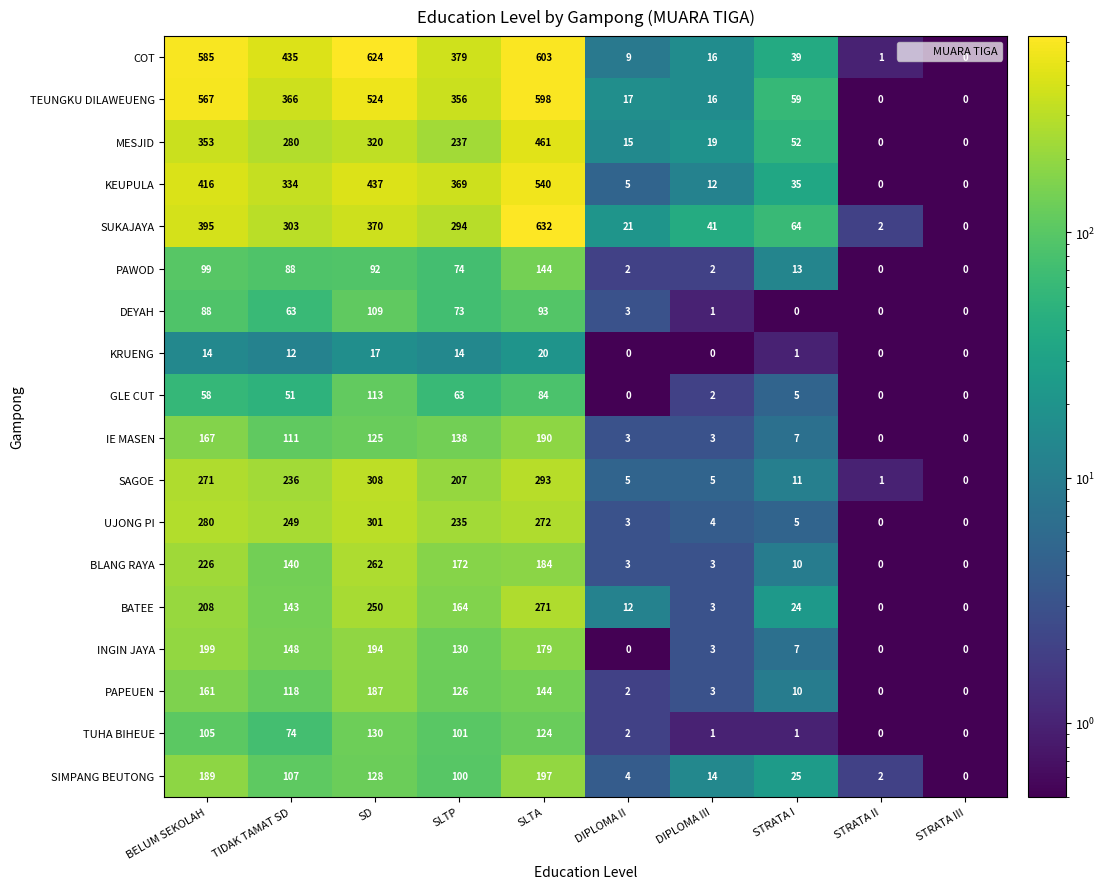

List the series in order of their peak value, highest first.

SUKAJAYA, COT, TEUNGKU DILAWEUENG, KEUPULA, MESJID, SAGOE, UJONG PI, BATEE, BLANG RAYA, INGIN JAYA, SIMPANG BEUTONG, IE MASEN, PAPEUEN, PAWOD, TUHA BIHEUE, GLE CUT, DEYAH, KRUENG